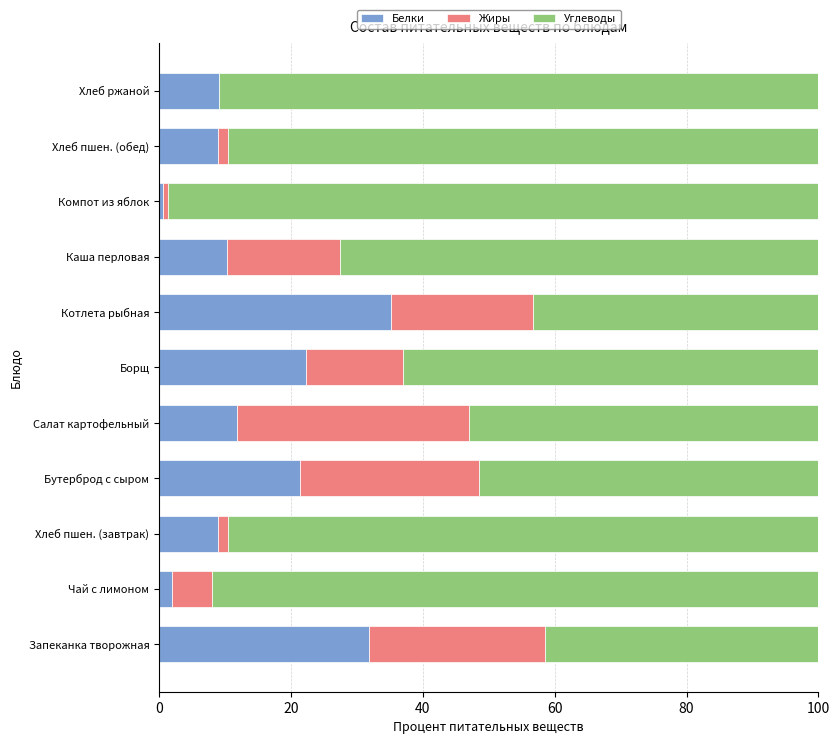

Is it true that Белки equals 13.6 at Хлеб ржаной?

False